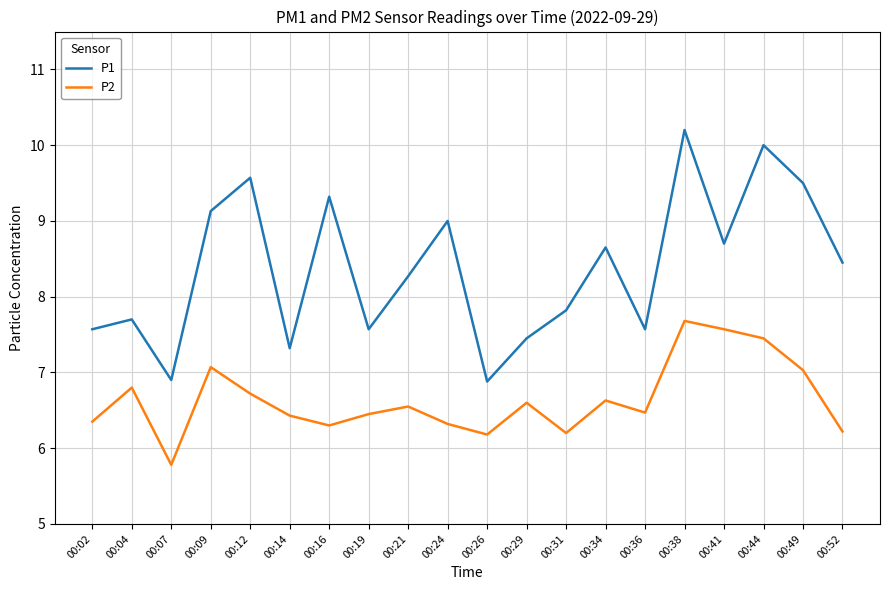

What is the total value across all series at 00:14?

13.8